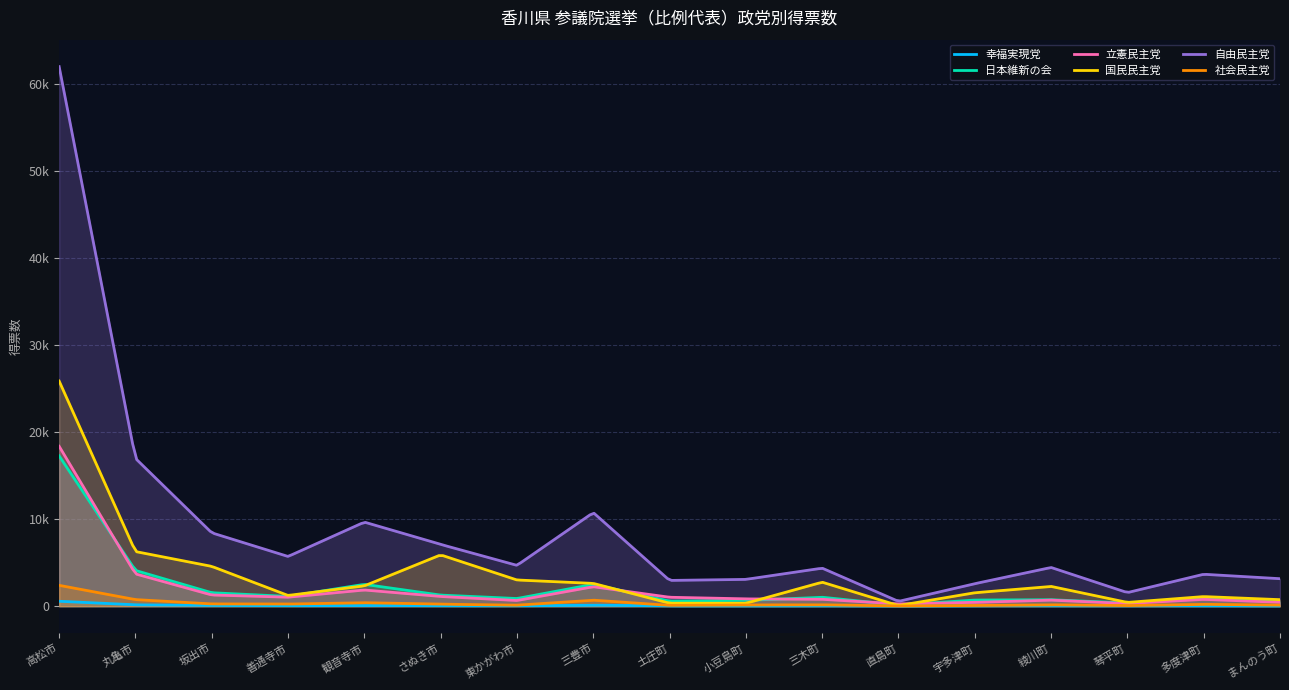

What are all the series names shown in the legend?

幸福実現党, 日本維新の会, 立憲民主党, 国民民主党, 自由民主党, 社会民主党